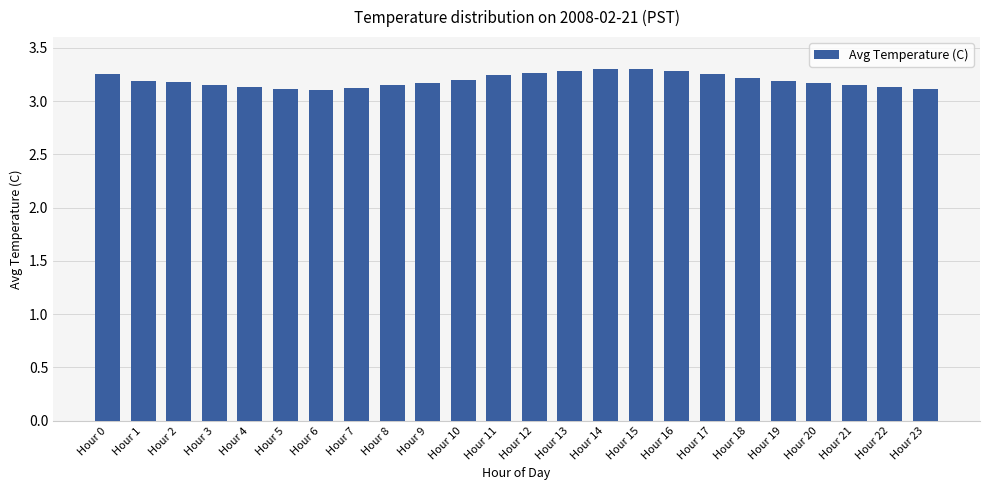

Is it true that the value at Hour 20 is 4.7?

False